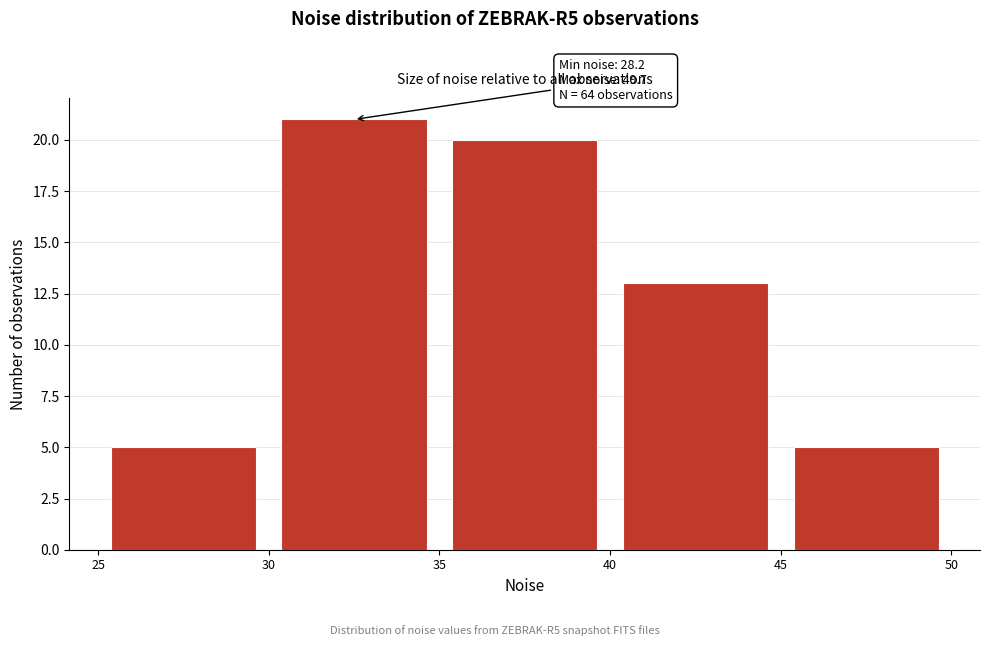

Which range on the x-axis has the tallest bar?

30 to 35